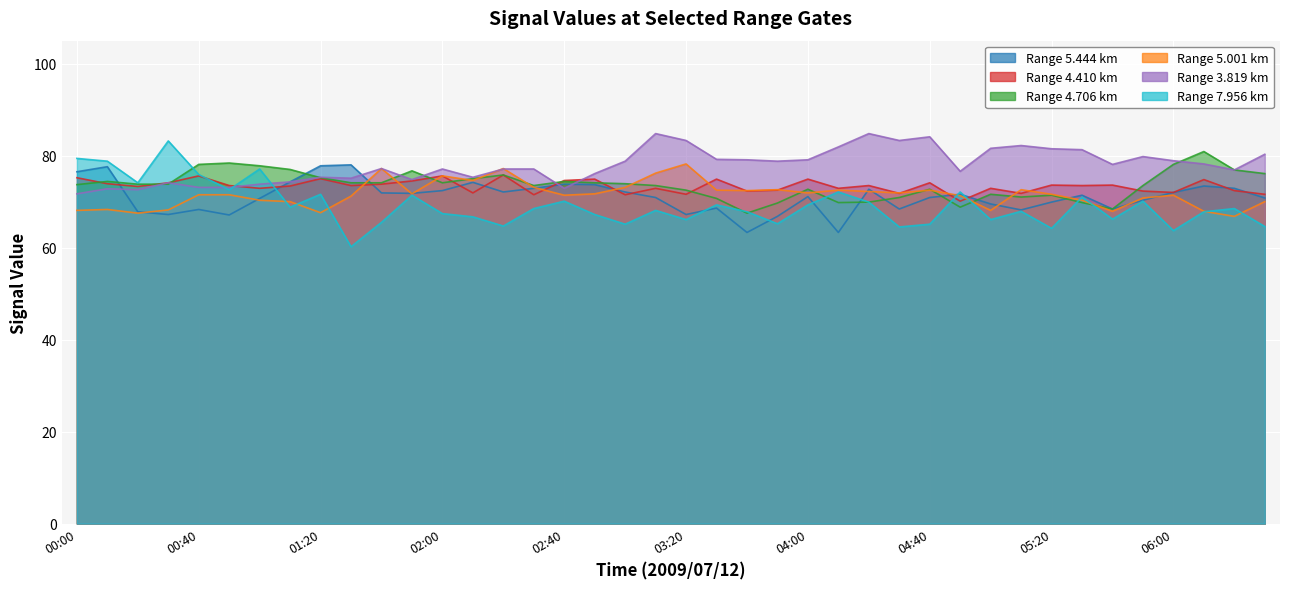

Which series ends up on top after the final intersection of 4.410 and 4.706?

4.706